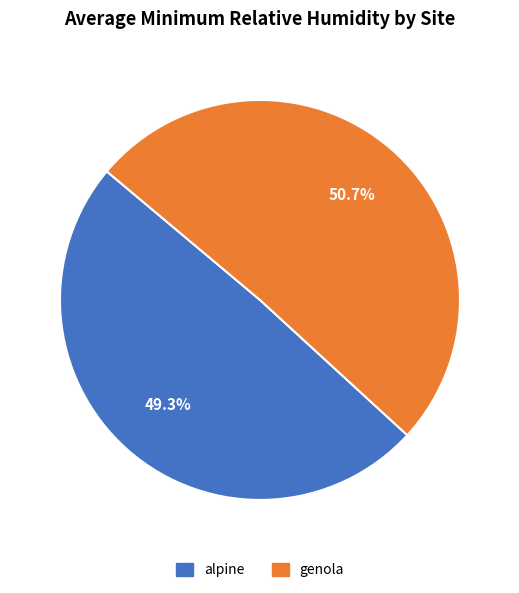

Do alpine and genola together represent more than half of the pie?

Yes